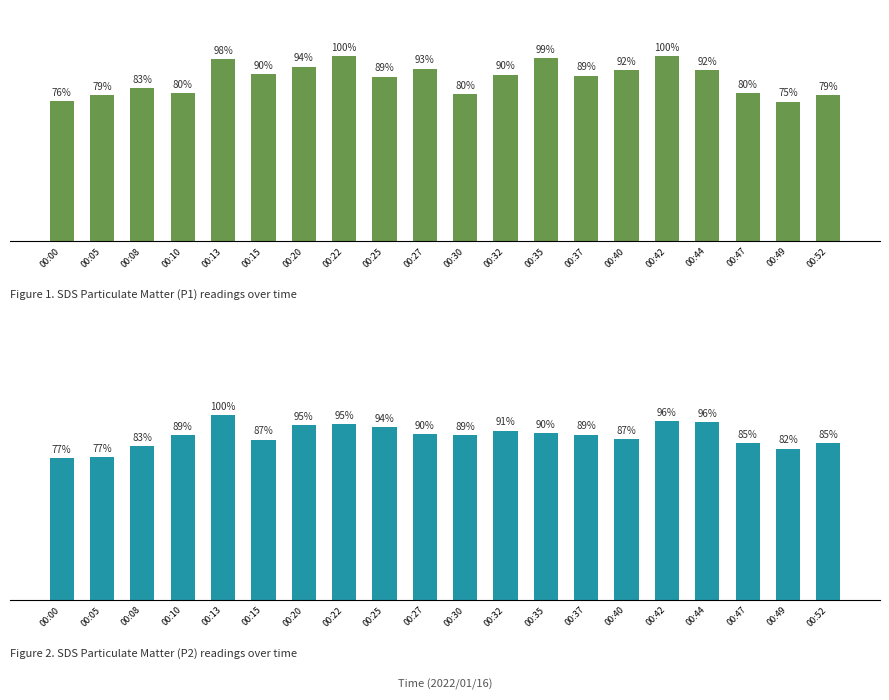

Reading left to right, what are all the values shown in this chart?

SDS_P1: 60.7	63.2	66.2	64.1	78.8	72.3	75.6	80.3	71.2	74.7	63.8	72.1	79.3	71.7	74.0	80.1	74.1	64.1	60.5	63.2
SDS_P2: 28.7	28.9	31.1	33.4	37.4	32.4	35.4	35.6	35.0	33.5	33.3	34.2	33.7	33.4	32.5	36.1	35.9	31.8	30.6	31.6